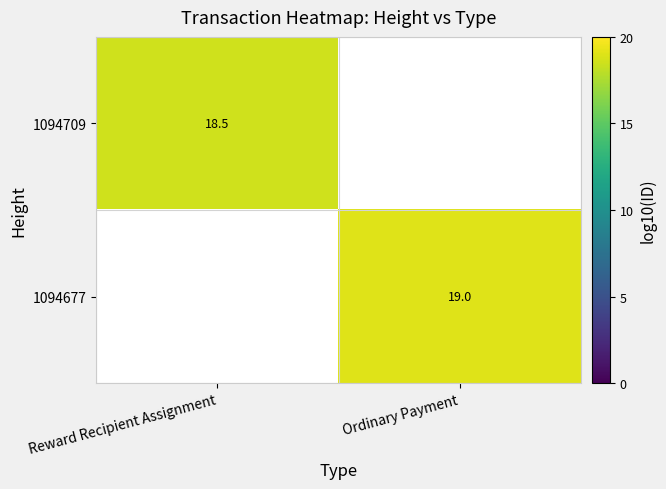

How many positive values does the 1094677 series have?

1